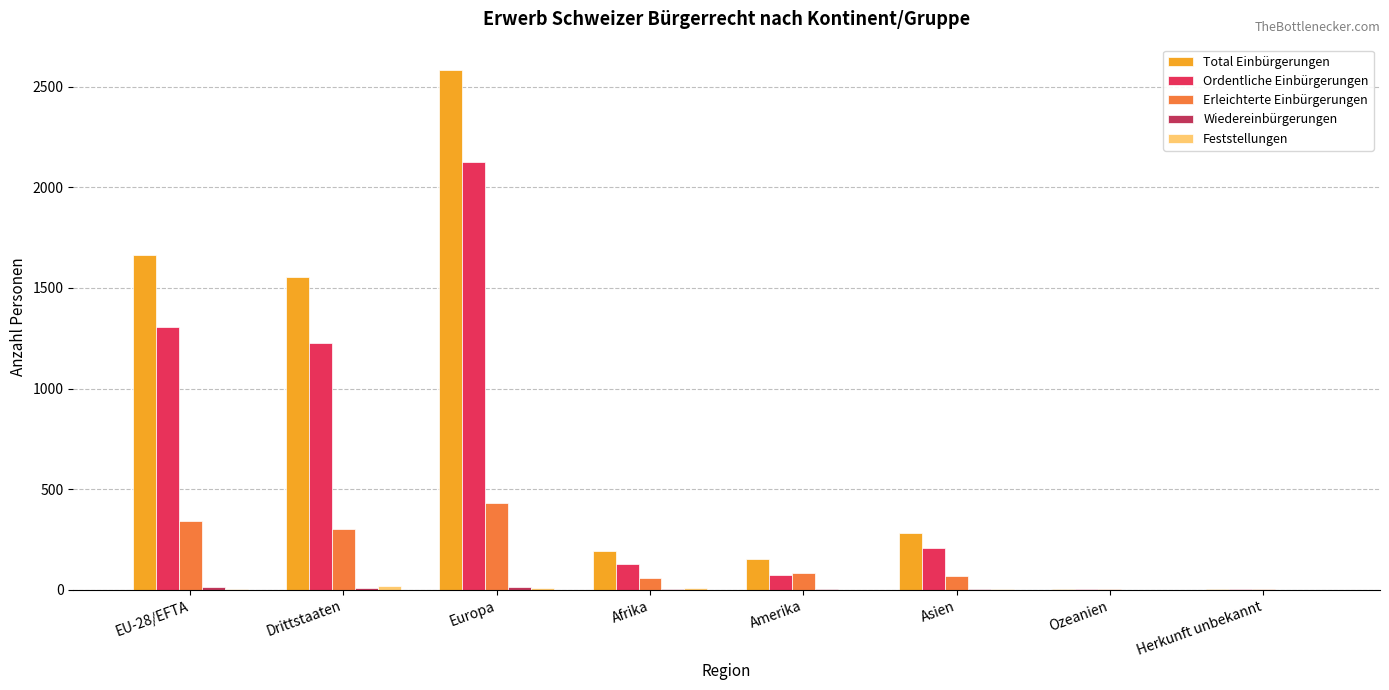

At which category is the sum across all series the highest?

Europa